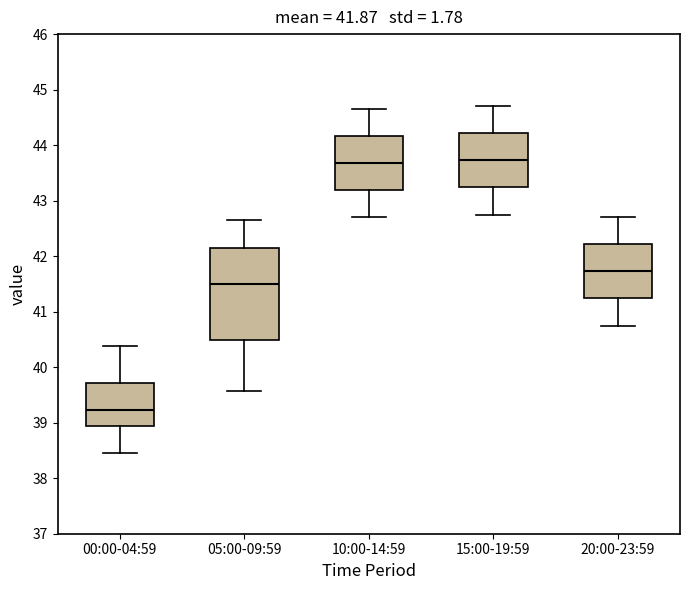

Which box is the tallest, from its lower edge to its upper edge?

05:00-09:59